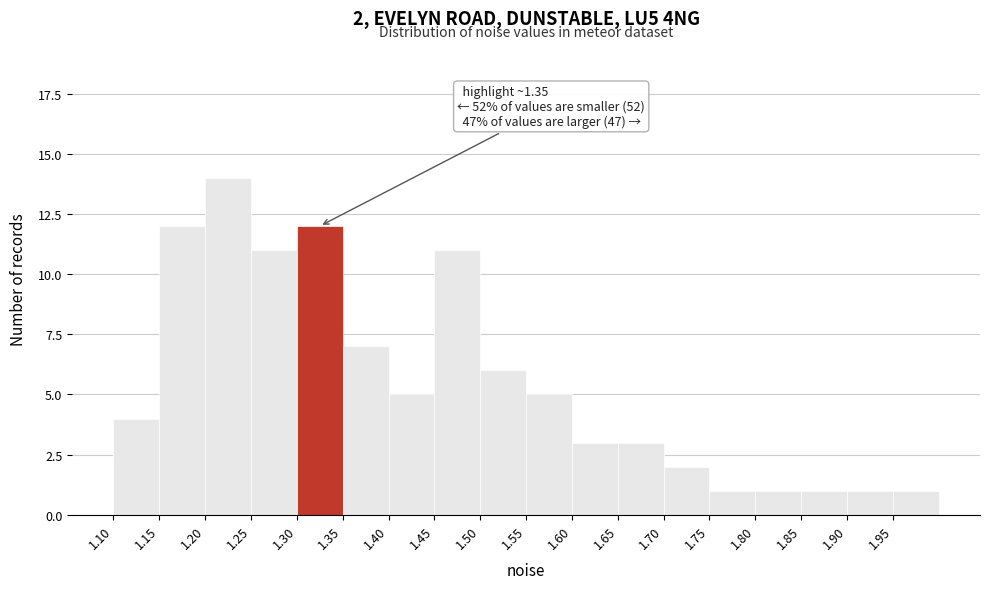

Over which range of the x-axis is the bar tallest?

1.20 to 1.25